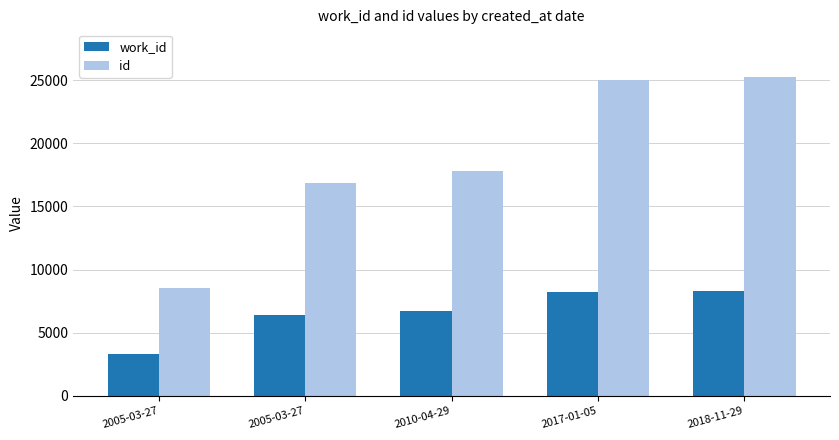

What is the difference between the second highest and second lowest values in the id series?

8116